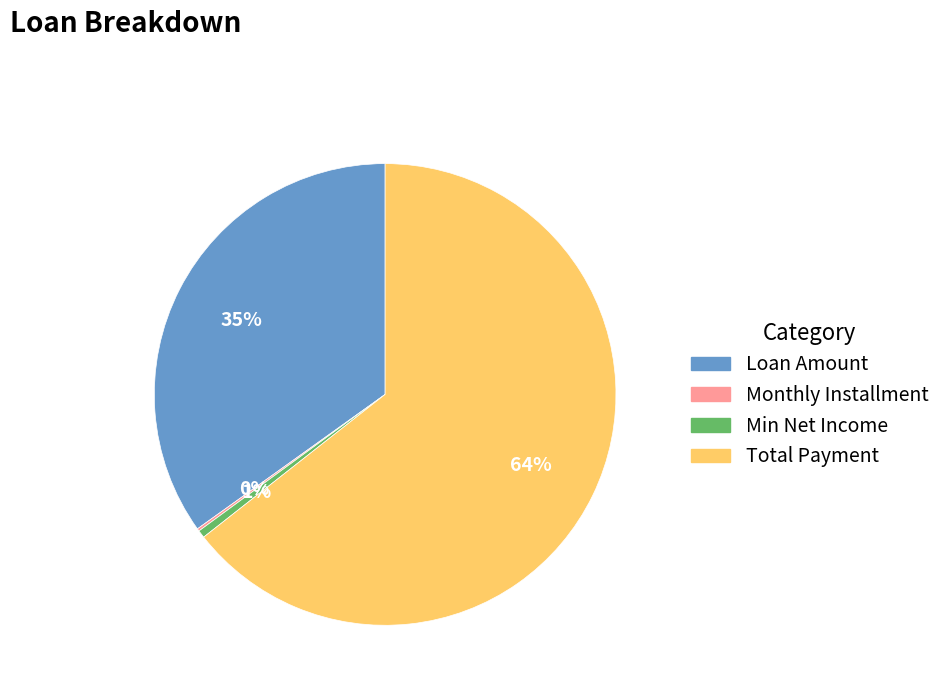

Is there any slice that represents more than half of the pie?

Yes